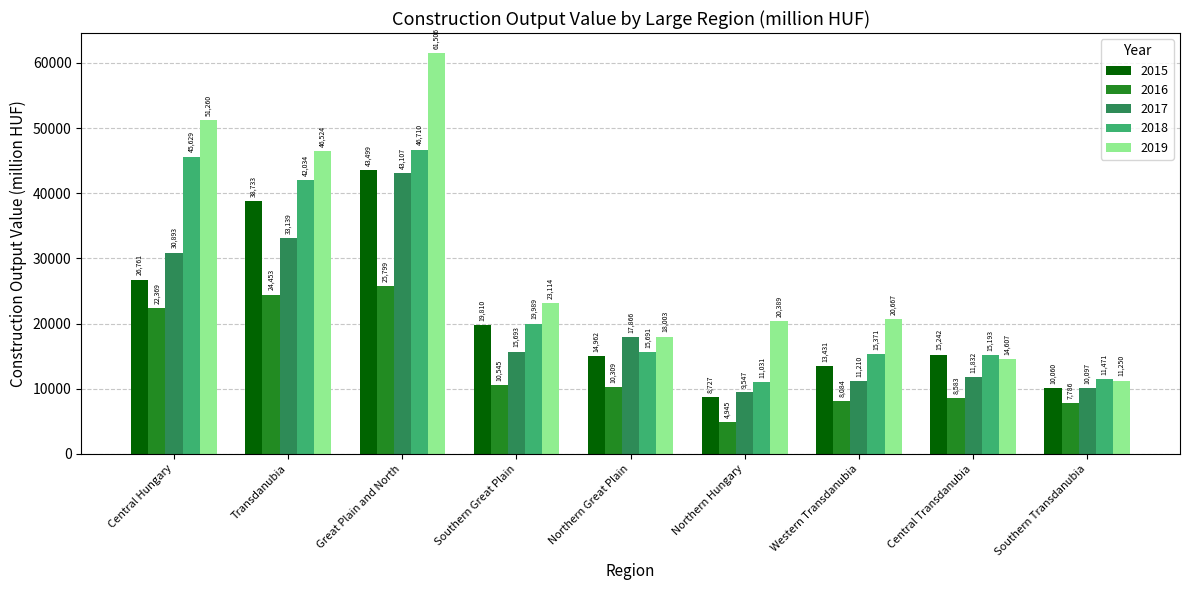

How many bars are there in each group?

5